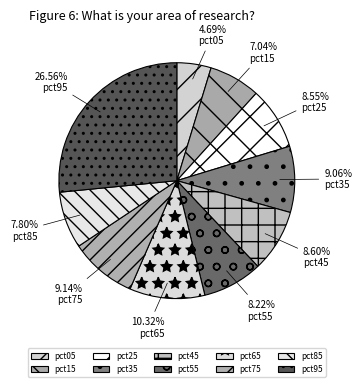

Do pct65 and pct25 together represent more than half of the pie?

No